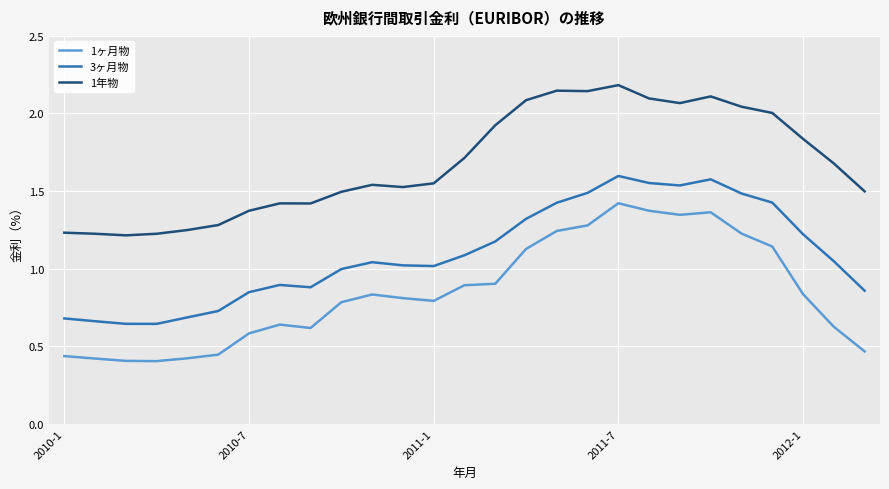

In 1年物, how many points are higher than both neighbors (excluding endpoints)?

5